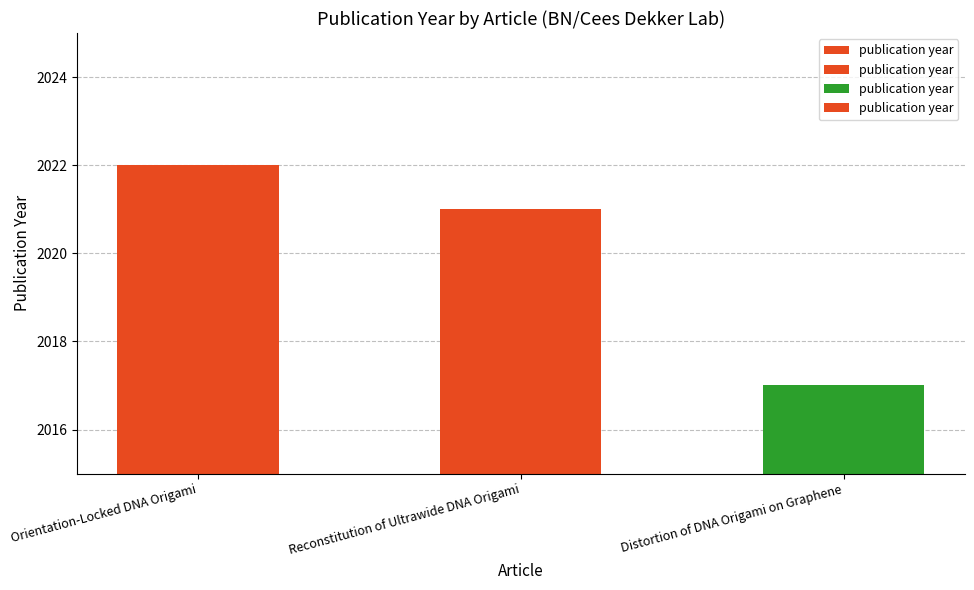

List the labels in order of value, smallest first.

Distortion of DNA Origami on Graphene, Reconstitution of Ultrawide DNA Origami, Orientation-Locked DNA Origami